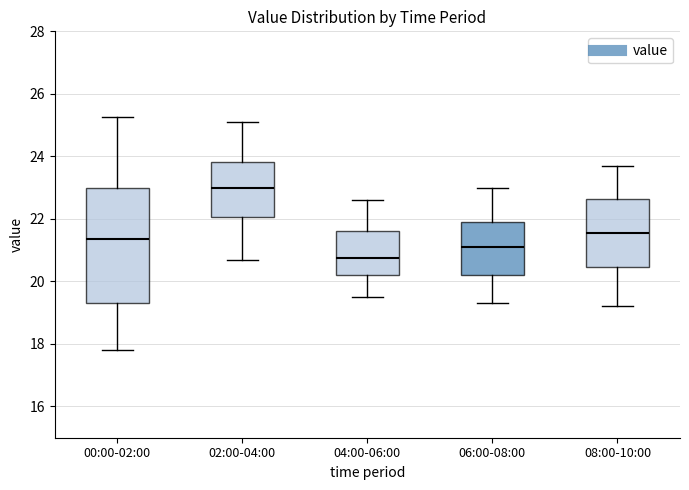

Where is the lower edge of the box for 02:00-04:00 on the y-axis? The values are not printed on the chart, so give them approximately, as read against the axis.

22.0